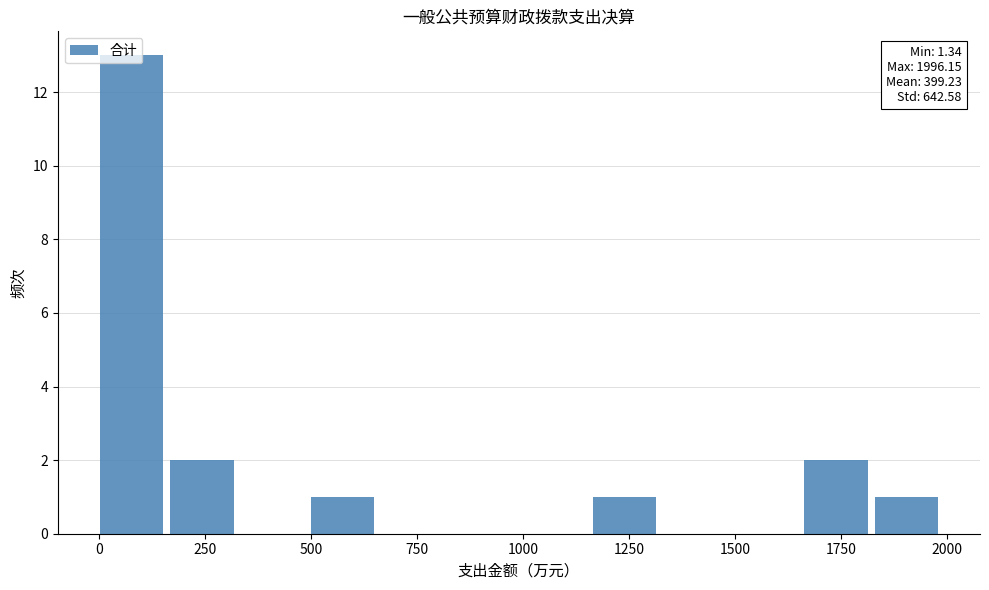

Around what value on the x-axis is the tallest bar? Give the approximate position of its centre, as read against the axis.

100